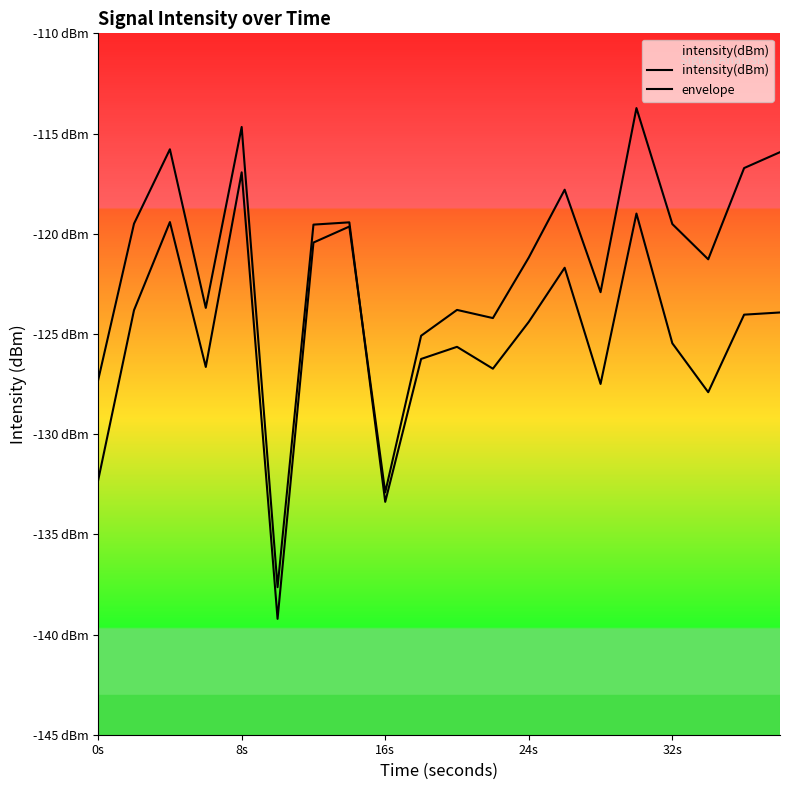

How many intersections are there between envelope and intensity(dBm)?

1